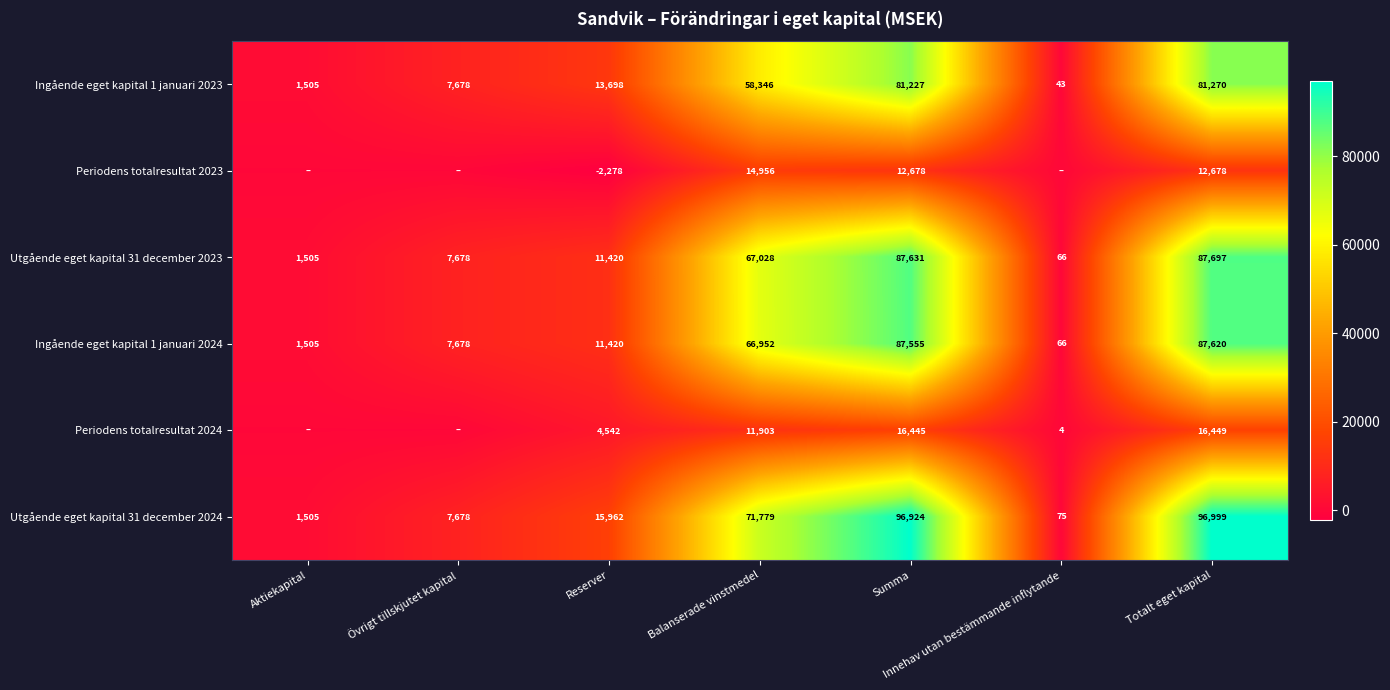

What is the sum of the Ingående eget kapital 1 januari 2024 values at Reserver and Innehav utan bestämmande inflytande?

11486